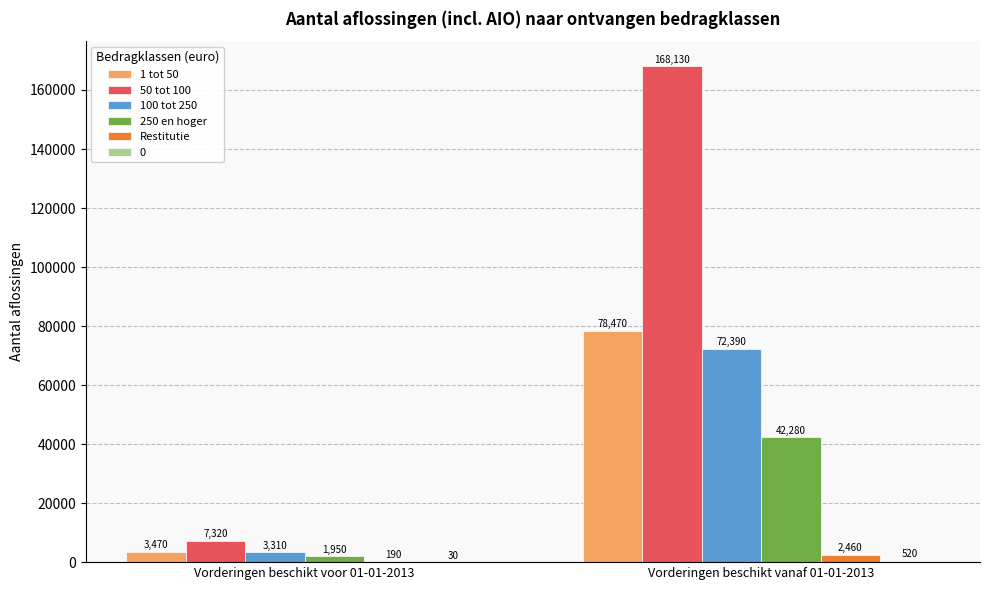

What is the average value of the 1 tot 50 series?

40970